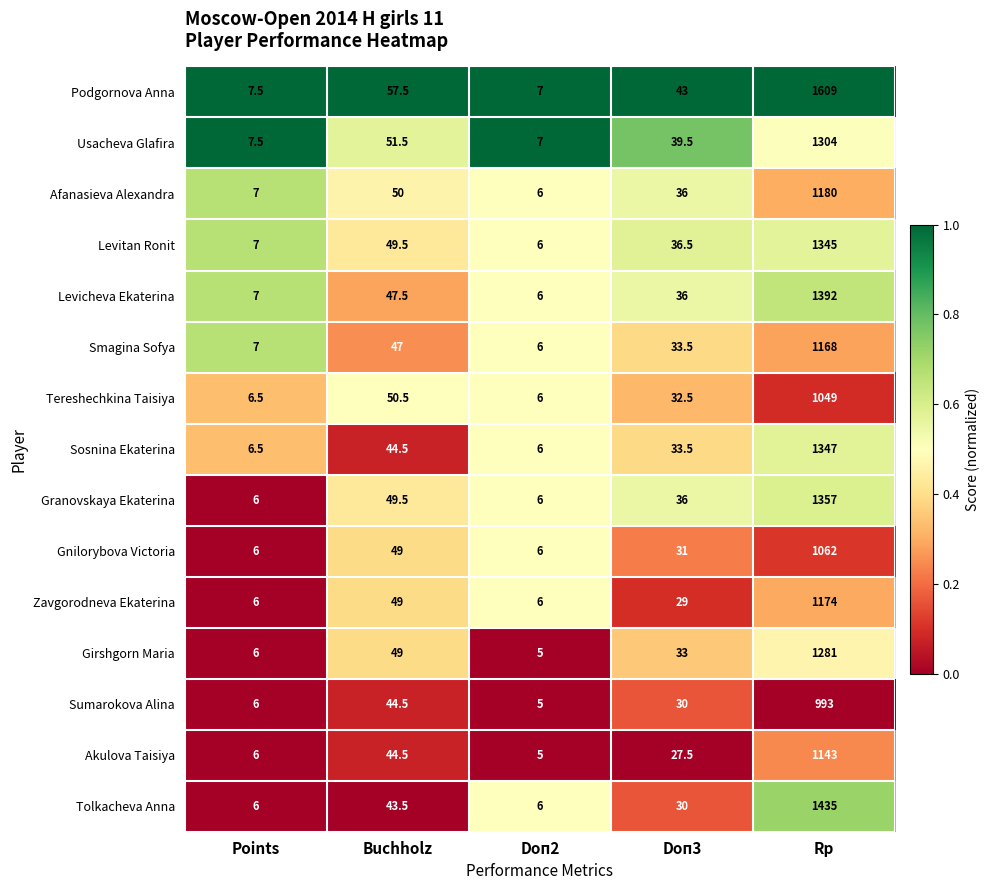

Where is Levicheva Ekaterina nearest to the value 699?

Buchholz